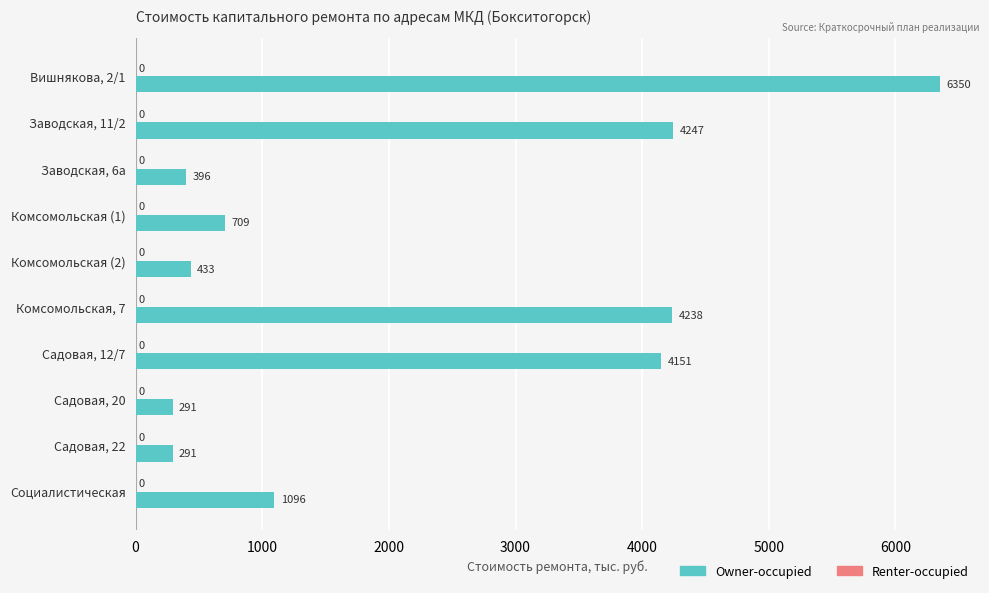

The chart shows a value of 396.6 at Заводская, 6а. True or false?

True